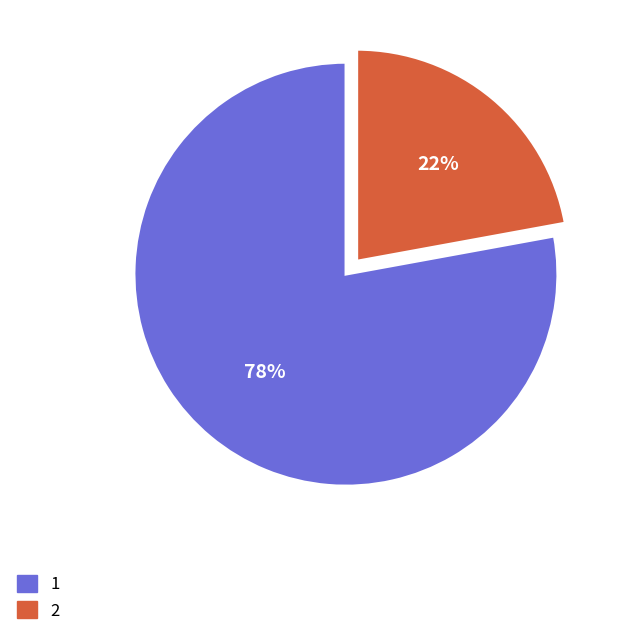

Count the number of slices in the pie.

2